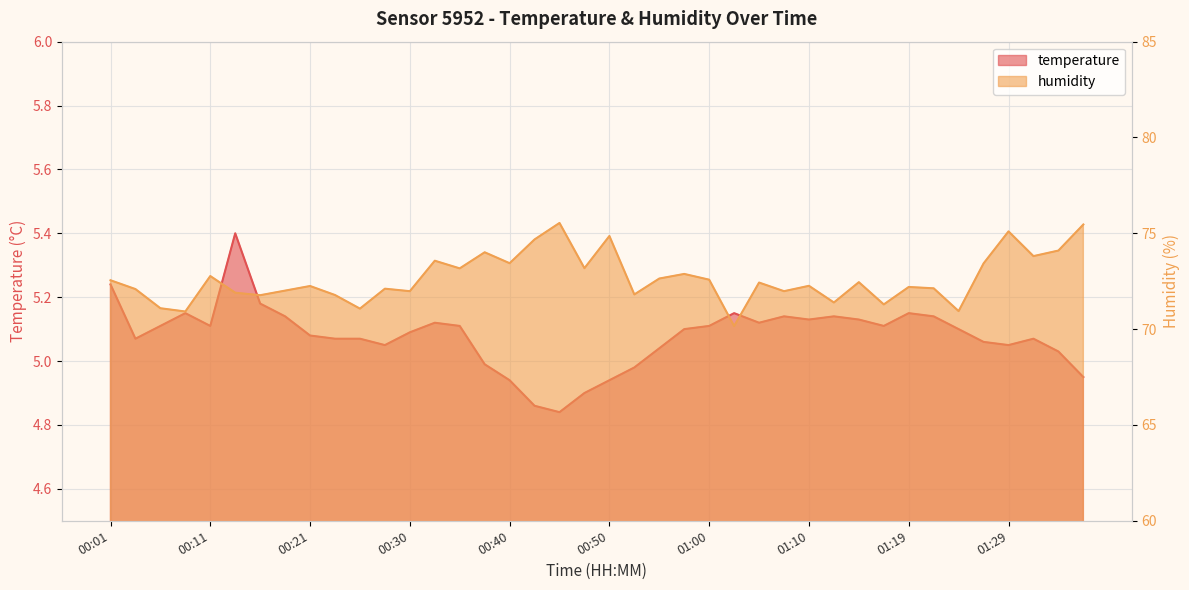

List the labels in order of humidity value, largest first.

00:45, 01:37, 01:29, 00:50, 00:43, 01:34, 00:38, 01:32, 00:33, 00:40, 01:27, 00:48, 00:35, 00:57, 00:11, 00:55, 01:00, 00:01, 01:15, 01:05, 01:10, 00:21, 01:19, 01:22, 00:28, 00:03, 00:18, 00:30, 01:07, 00:13, 00:52, 00:23, 00:16, 01:12, 01:17, 00:06, 00:25, 01:24, 00:08, 01:02